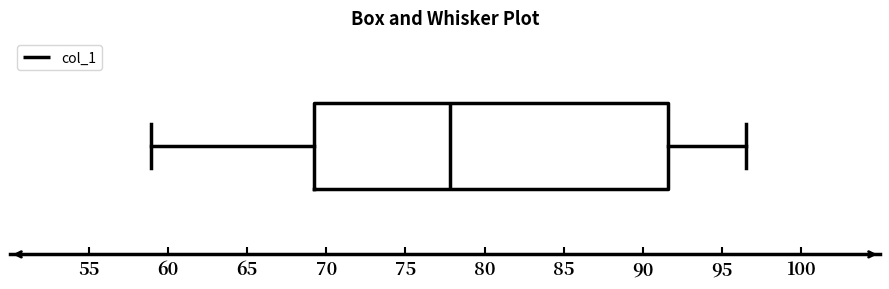

Read this box plot against the x-axis: the position of the median line, the range covered by the box, and the ends of both whiskers. The values are not printed on the chart, so give them approximately, as read against the axis.

median 78.0, box 69.0 to 91.5, whiskers 59.0 to 96.5